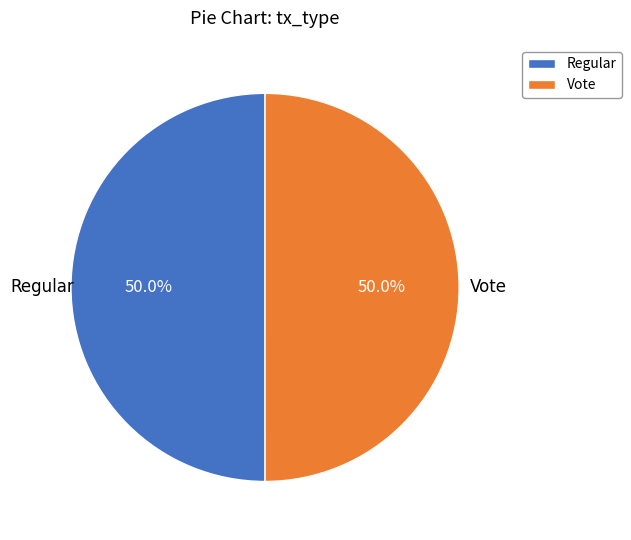

What portion of the pie excludes Regular?

50.0%